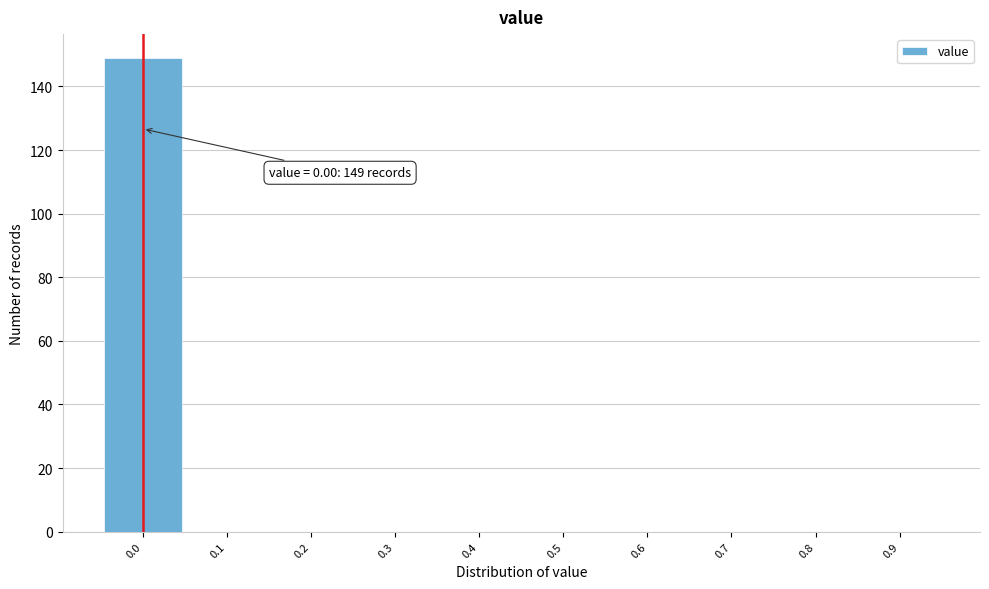

Reading left to right, transcribe all the data shown in this chart.

0.0=149	0.1=0	0.2=0	0.3=0	0.4=0	0.5=0	0.6=0	0.7=0	0.8=0	0.9=0